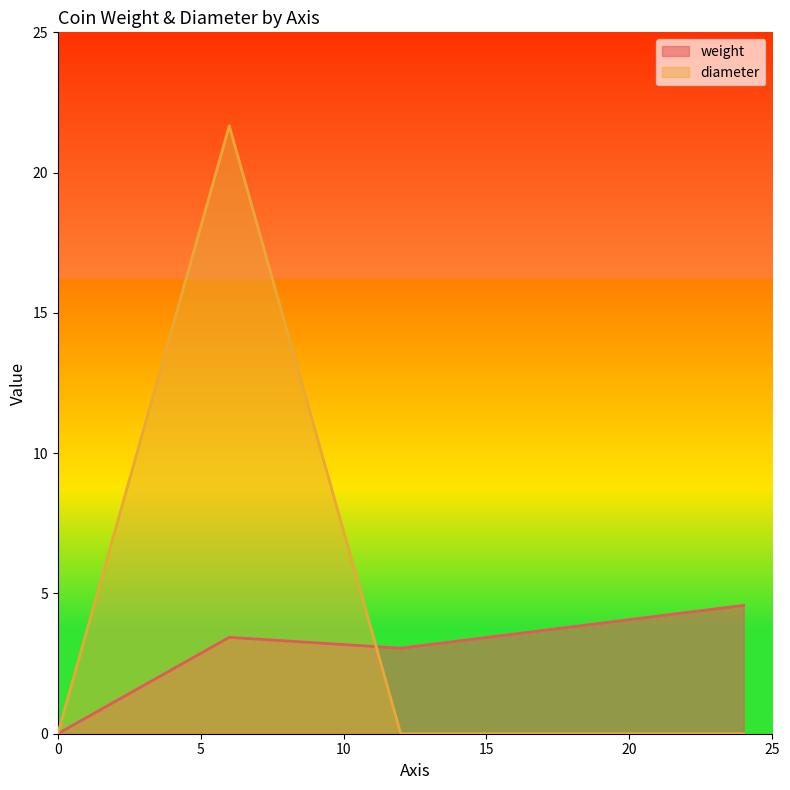

How many interior local peaks does the diameter series have?

1